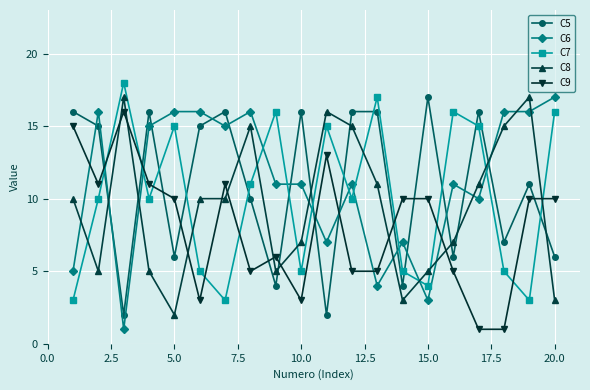

What is the sum of all C9 values?

161